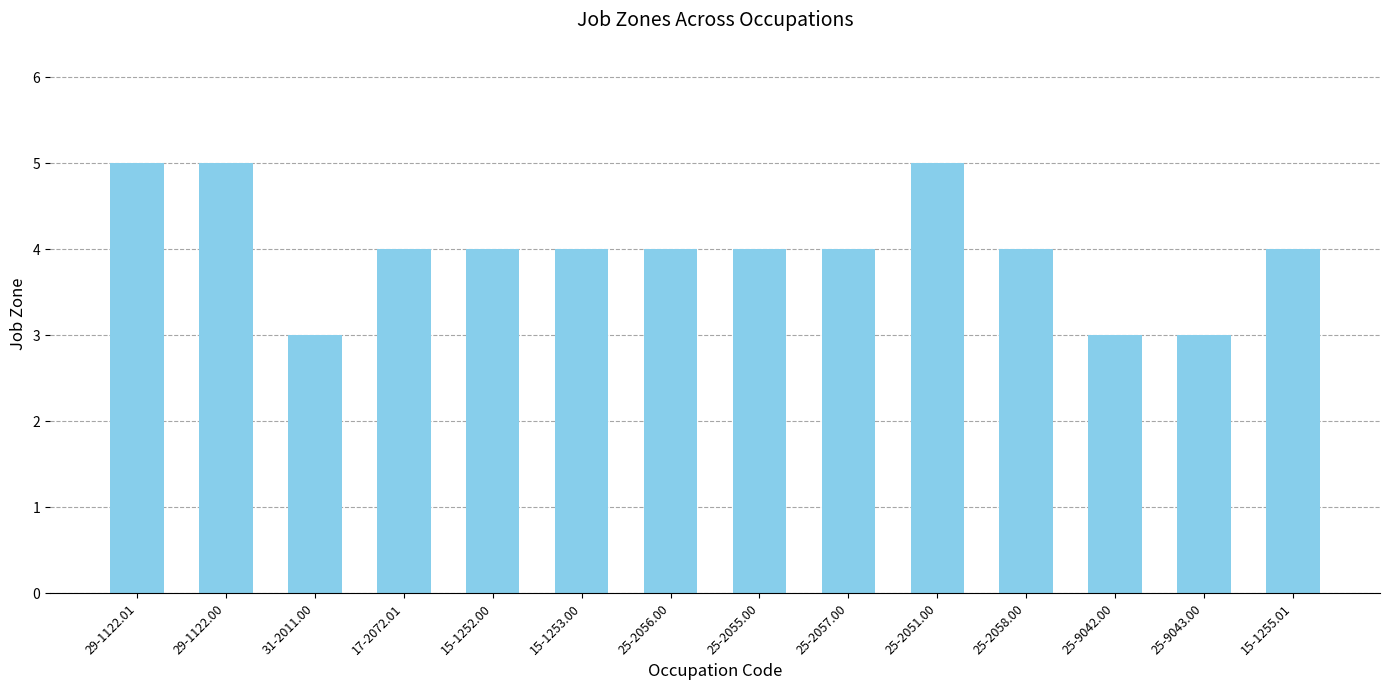

Are the bars horizontal?

No